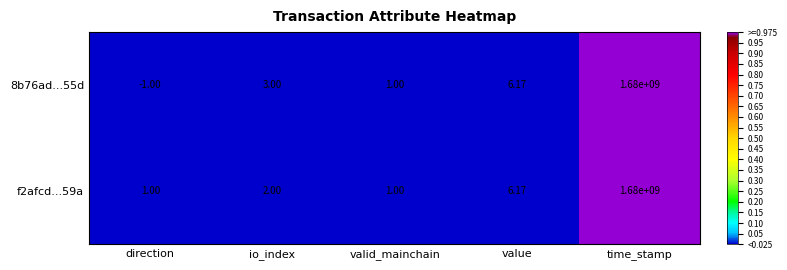

At how many categories does at least one series exceed 0?

5